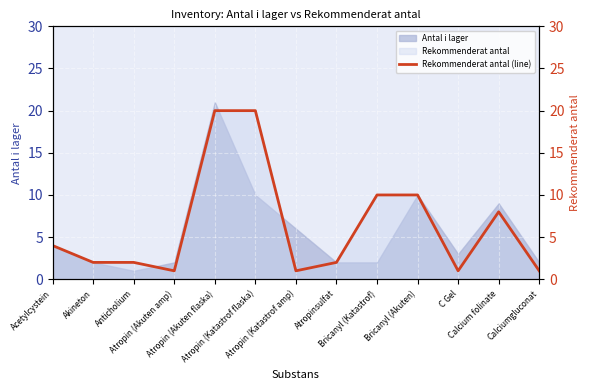

How many data points are less than 2?

4